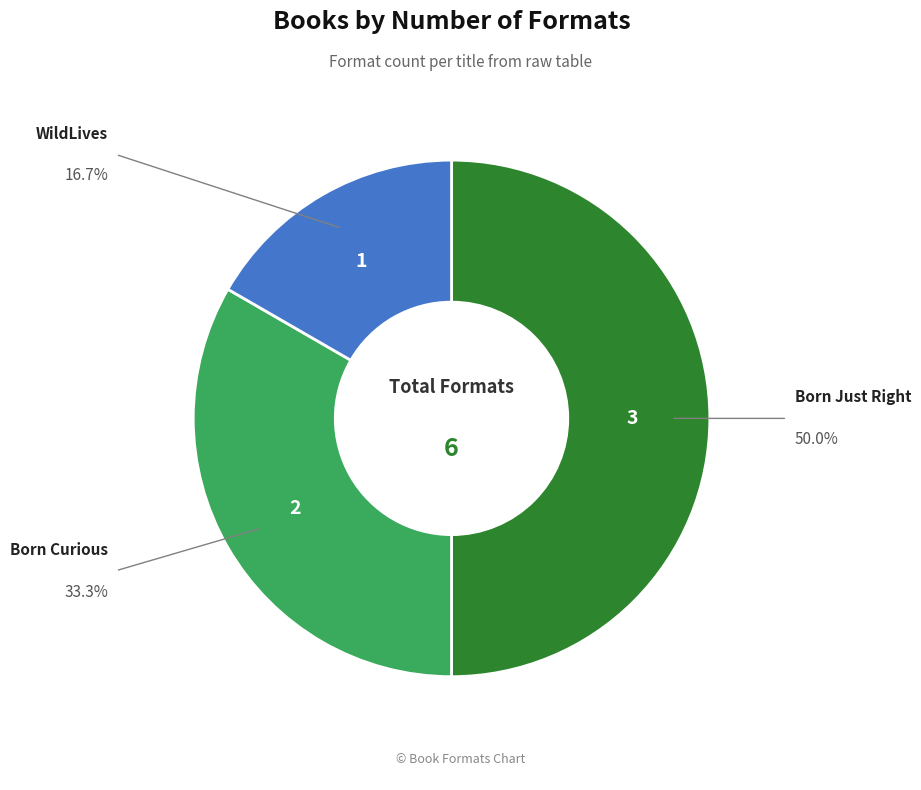

To the nearest percent, what is the average slice percentage?

33%